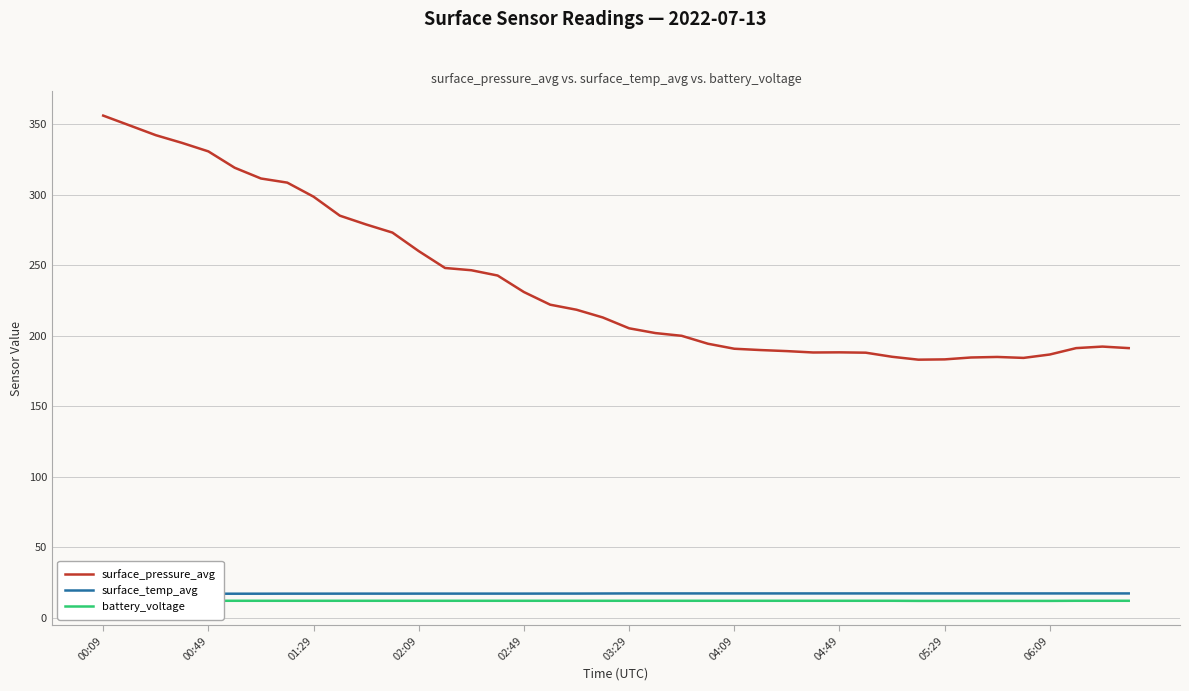

Reading right to left, what are all the values shown in this chart?

surface_pressure_avg: 191.2	192.3	191.2	186.6	184.2	184.9	184.5	183.2	183.0	185.0	187.9	188.2	188.1	189.0	189.8	190.7	194.3	199.9	201.8	205.2	212.9	218.4	221.9	230.9	242.6	246.4	248.0	259.9	273.0	278.8	285.0	298.5	308.5	311.4	319.0	330.6	336.6	342.1	349.1	356.0
surface_temp_avg: 17.3	17.3	17.3	17.3	17.3	17.3	17.3	17.3	17.3	17.3	17.3	17.3	17.3	17.3	17.3	17.3	17.3	17.3	17.3	17.3	17.2	17.2	17.2	17.2	17.2	17.2	17.2	17.2	17.1	17.2	17.1	17.1	17.1	17.1	17.1	17.1	17.1	17.1	17.1	17.0
battery_voltage: 12.1	12.1	12.1	12.0	12.0	12.0	12.0	12.0	12.0	12.1	12.1	12.1	12.1	12.1	12.1	12.1	12.1	12.1	12.1	12.1	12.1	12.1	12.1	12.1	12.1	12.1	12.1	12.1	12.1	12.1	12.1	12.1	12.1	12.1	12.1	12.1	12.1	12.1	12.1	12.1